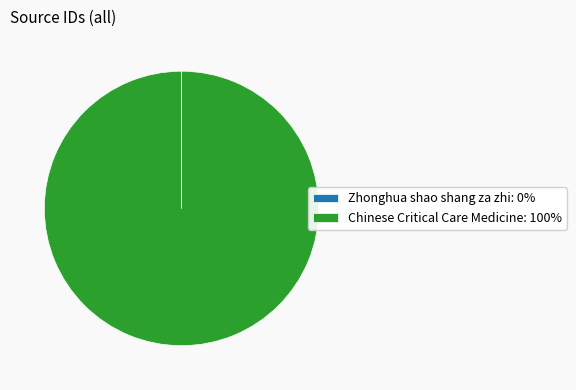

Does any single category account for the majority?

Yes